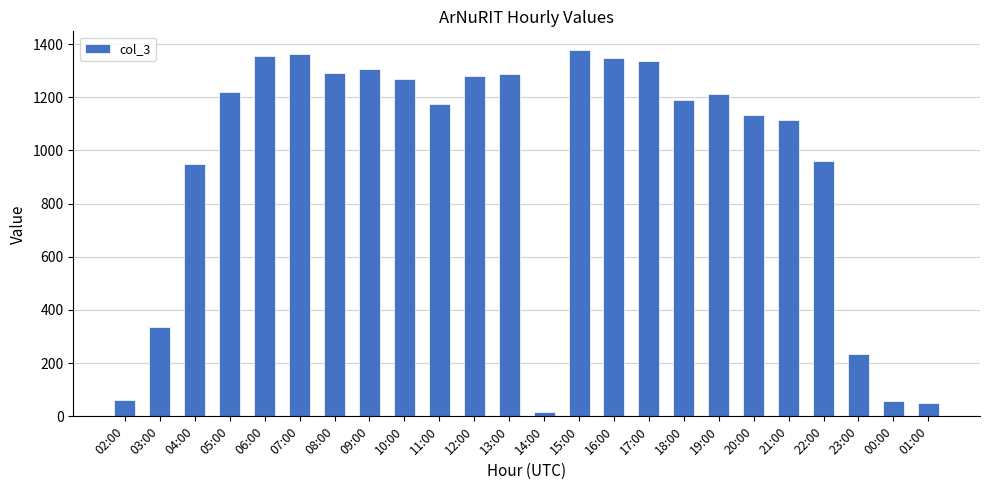

Which label corresponds to the smallest value in the chart?

14:00